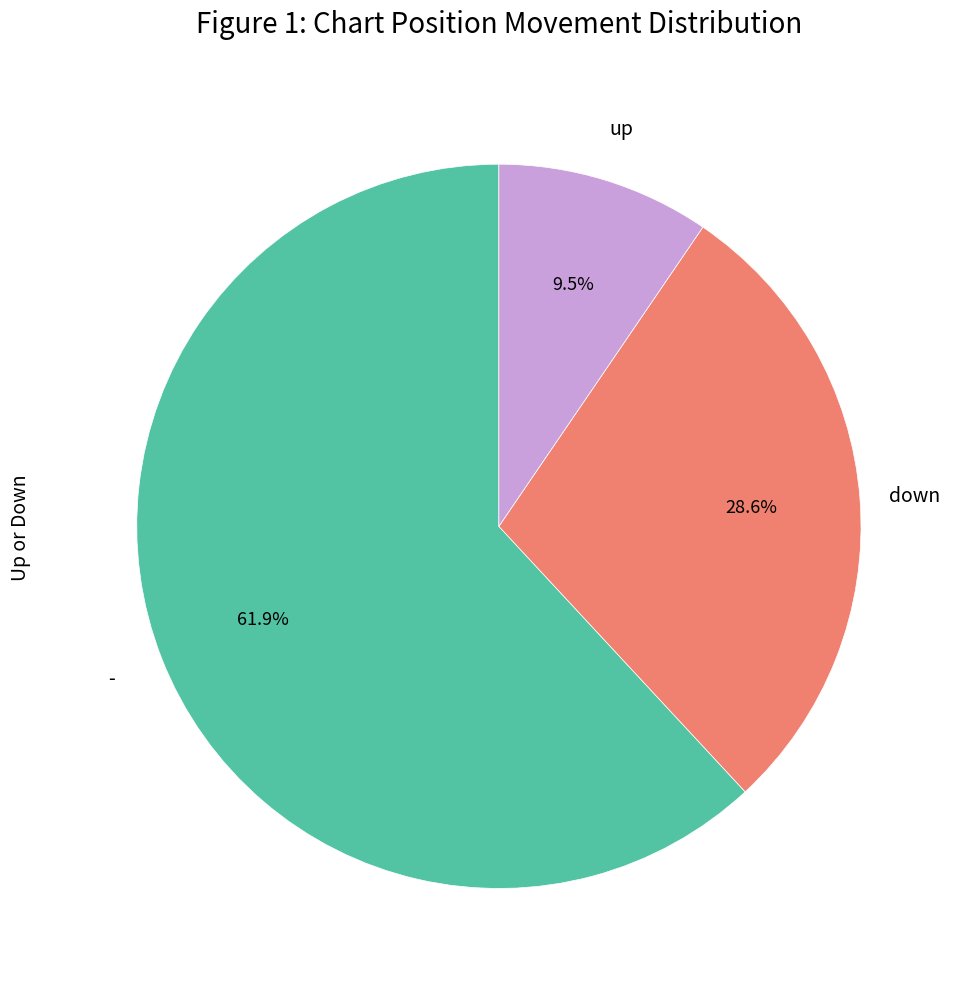

Is there a majority slice in this chart?

Yes